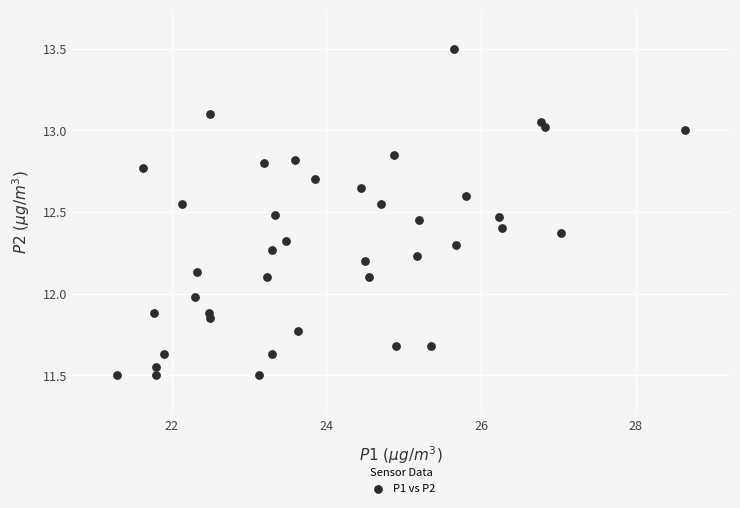

What is the range of X values (max minus min)?

7.3